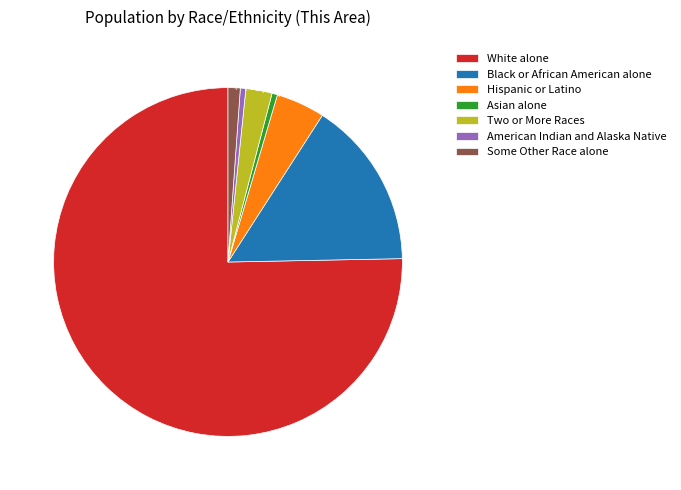

How many slices are in this pie chart?

7